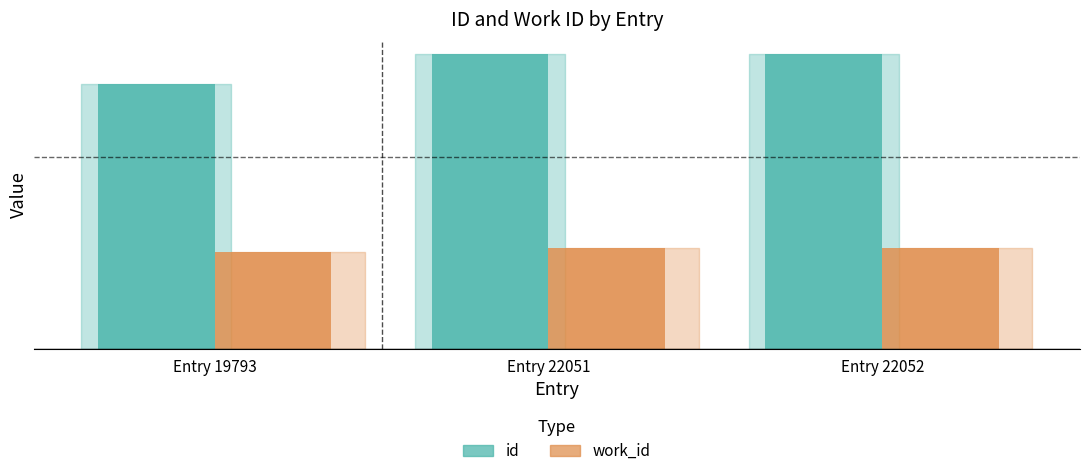

Read the work_id value at Entry 22052, to the nearest 50.

7550